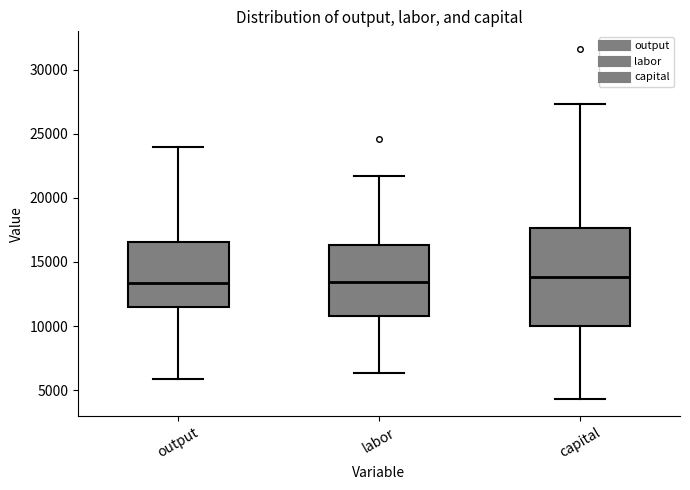

Which box is the tallest, from its lower edge to its upper edge?

capital